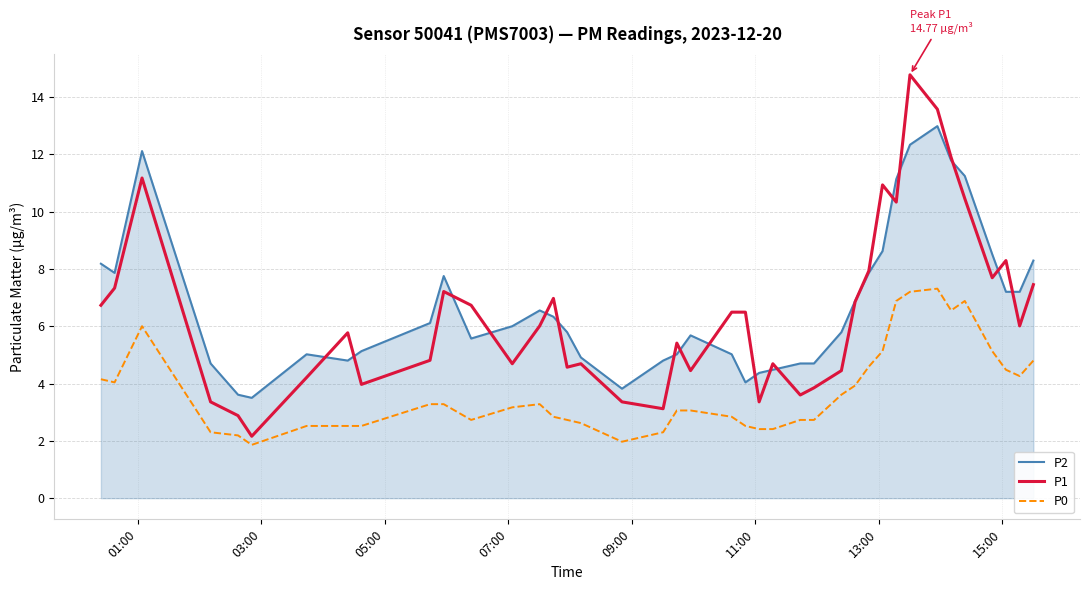

True or false: P2 and P0 cross at least once.

False